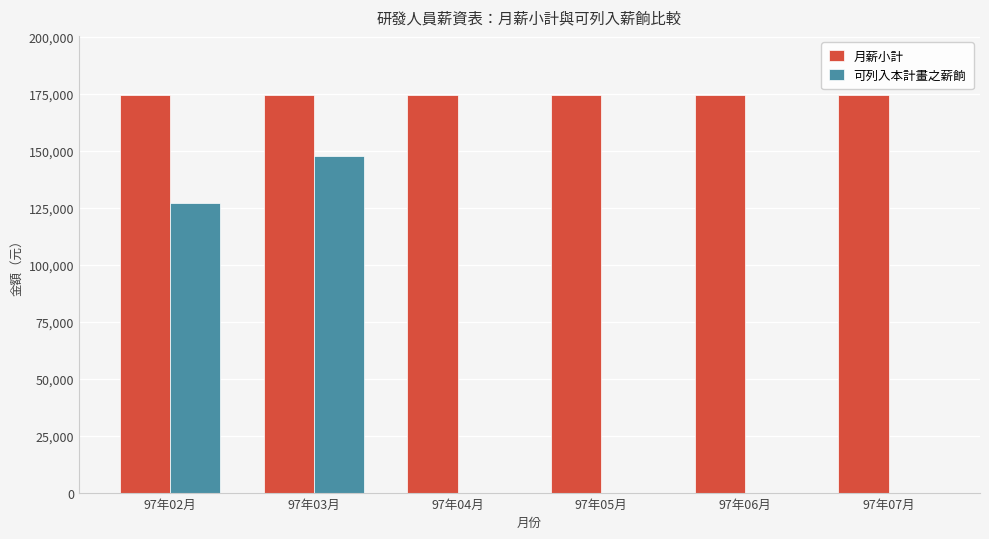

What is the maximum value for 可列入本計畫之薪餉?

147850